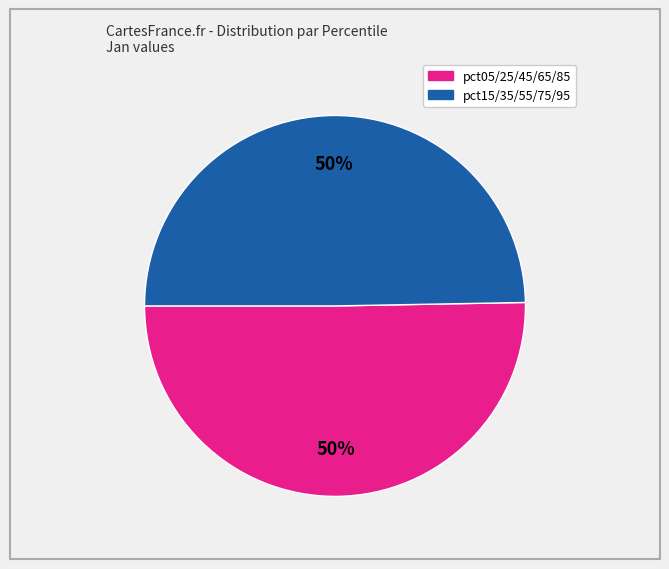

Count the number of slices in the pie.

2